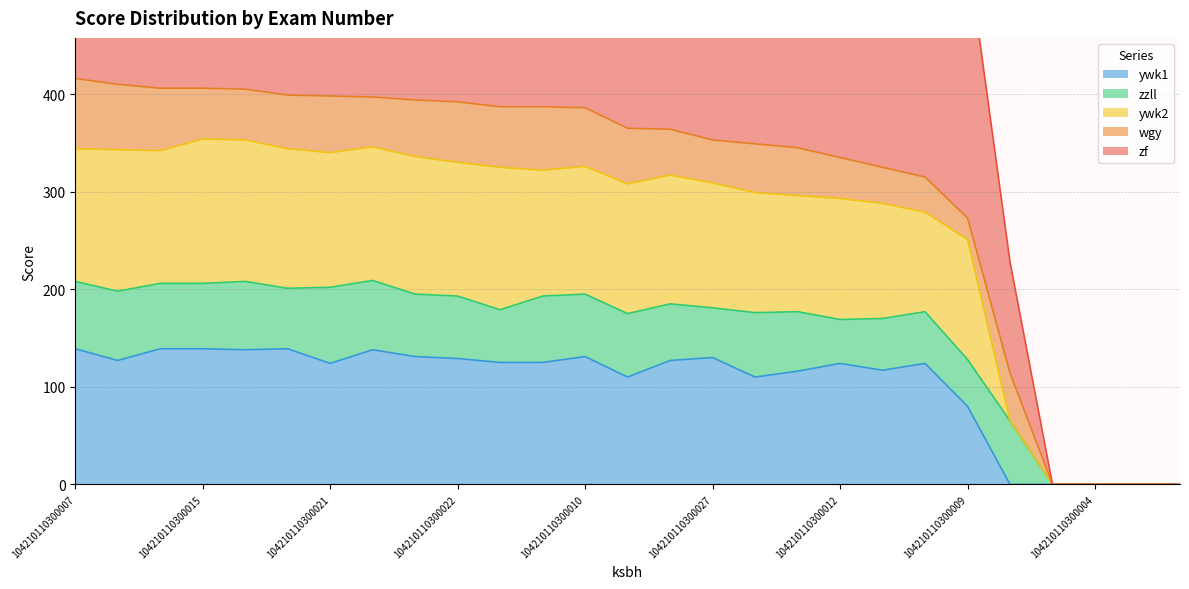

Is the value of zf at 104210110300007 greater than the value of ywk2 at 104210110300008?

Yes